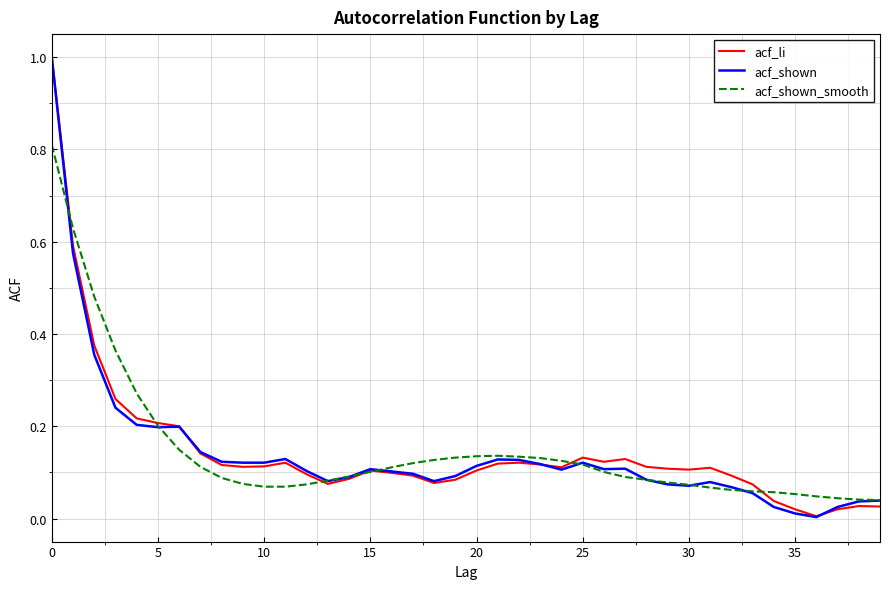

Which series has the largest range (max minus min)?

acf_shown